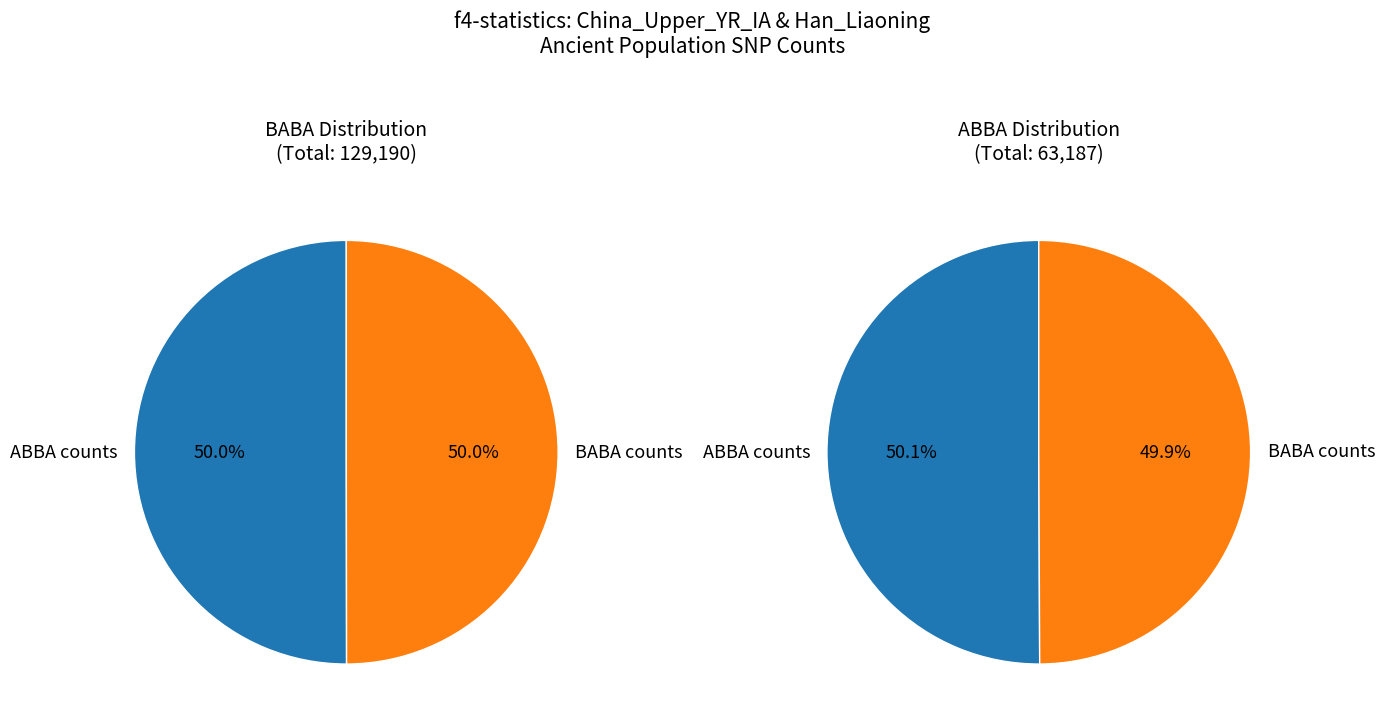

Is there a majority slice in this chart?

No